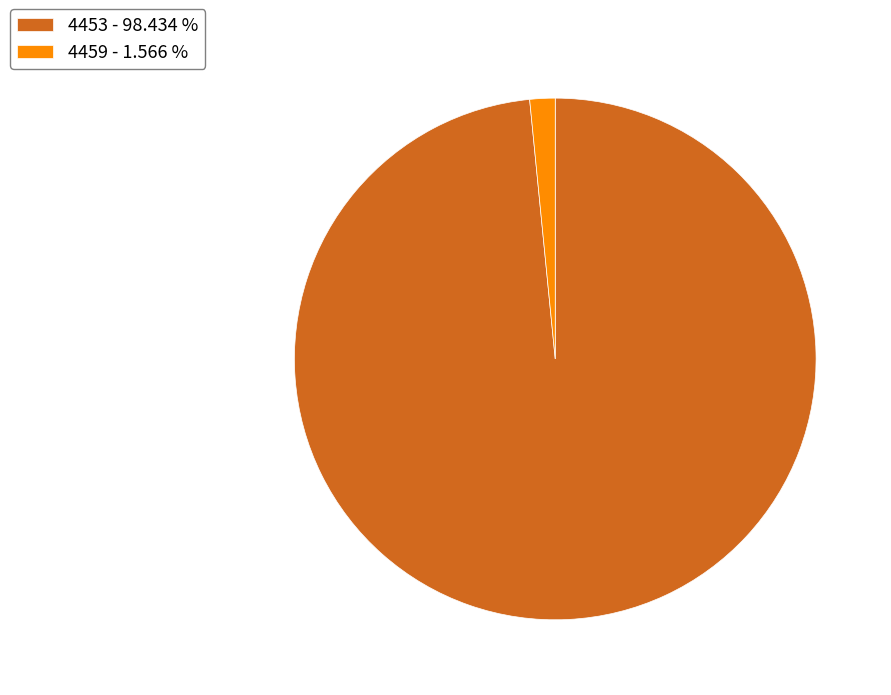

Does 4453 - 98.434 % represent more than half of the total?

Yes